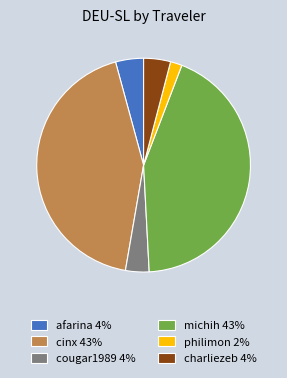

Is it true that philimon 2% is 2% of the pie?

True